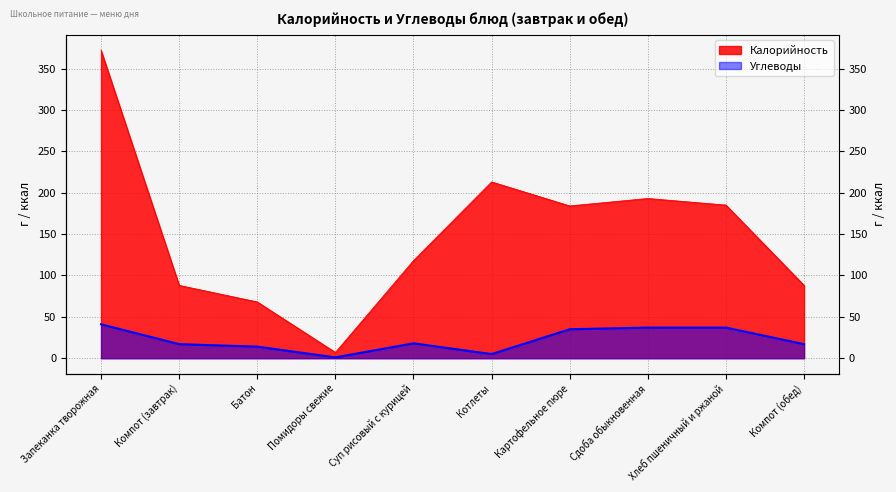

What is the difference between the Углеводы values at Батон and Картофельное пюре?

21